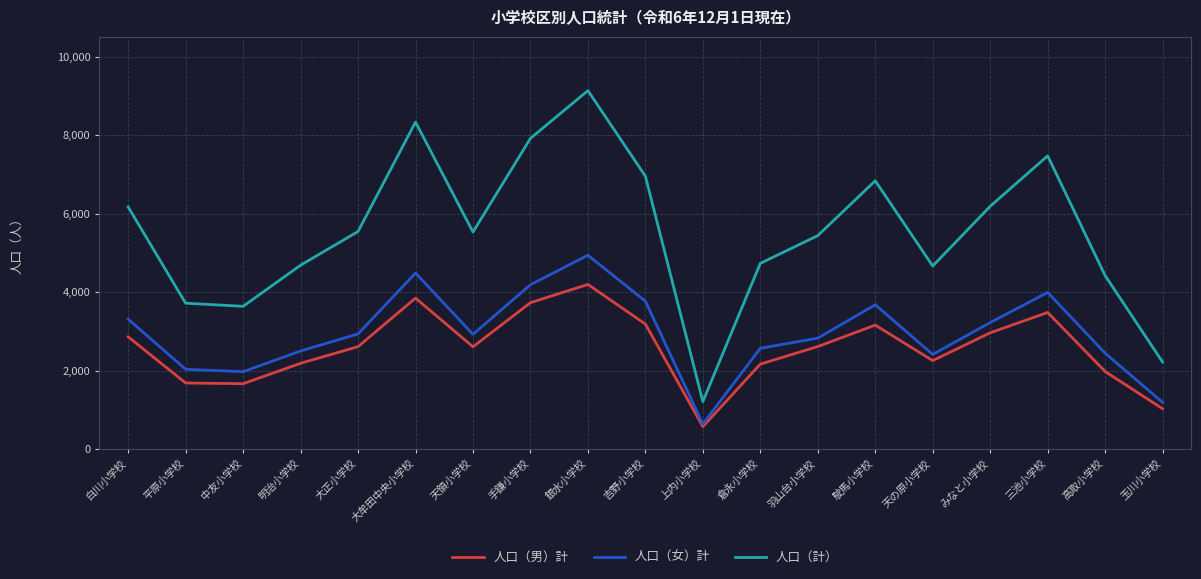

In 人口（男）計, how many points are lower than both neighbors (excluding endpoints)?

4